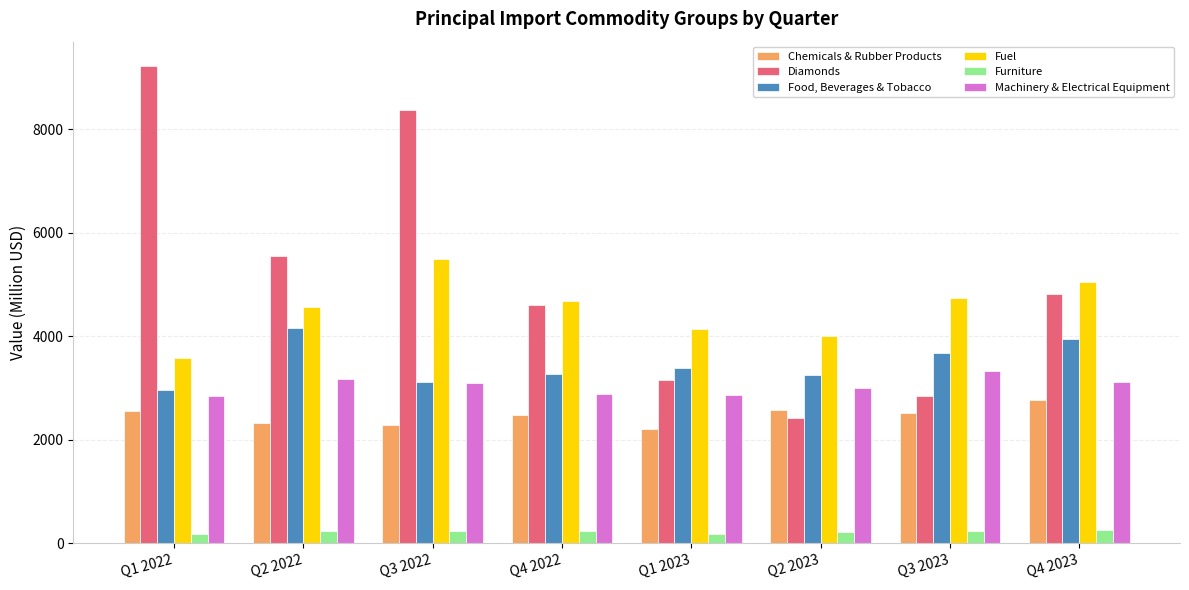

True or false: Food, Beverages & Tobacco has a value of 2037.9 at Q1 2022.

False